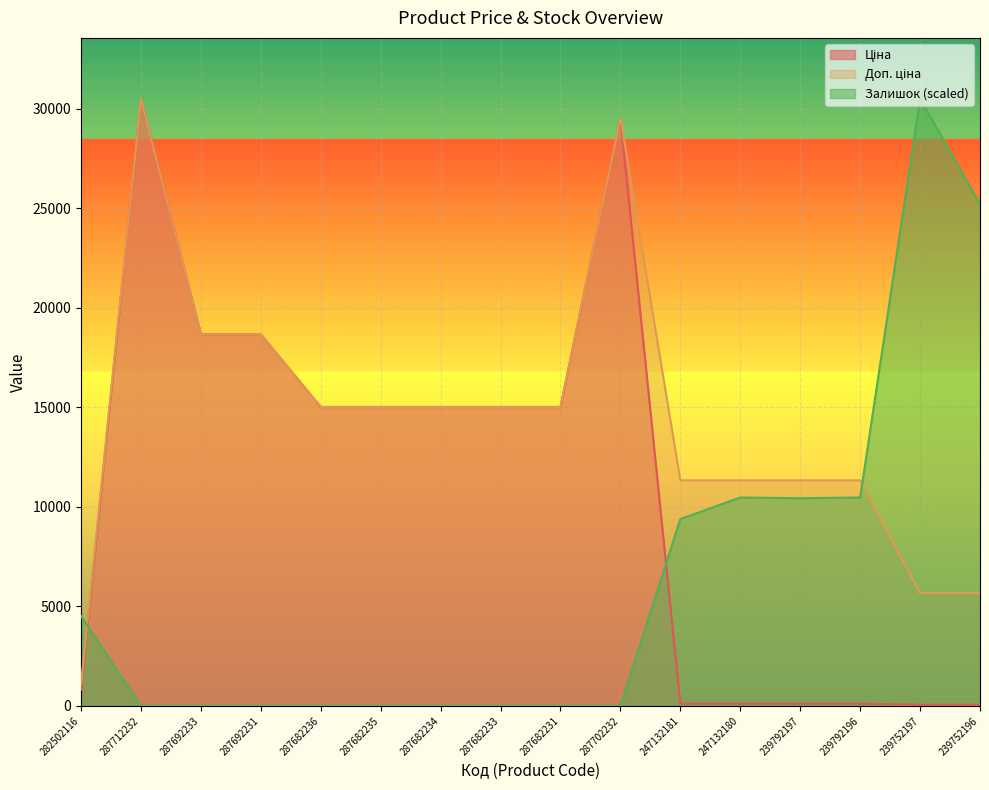

Between 287702232 and 239752196, which is larger?

287702232